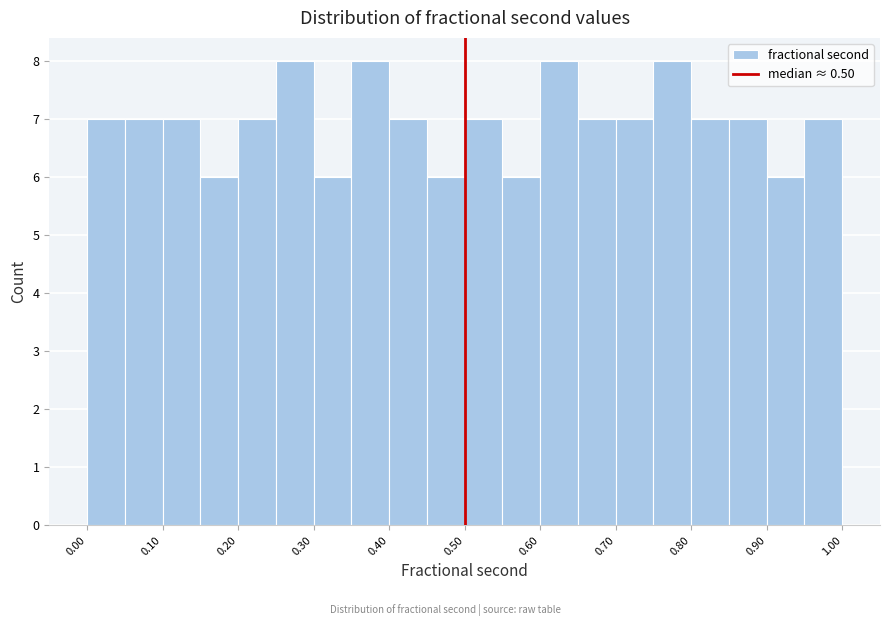

What is the height of the bar covering 0.70 to 0.75 on the x-axis? Neither the bar edges nor the heights are printed on the chart, so give them approximately, as read against the axes.

7